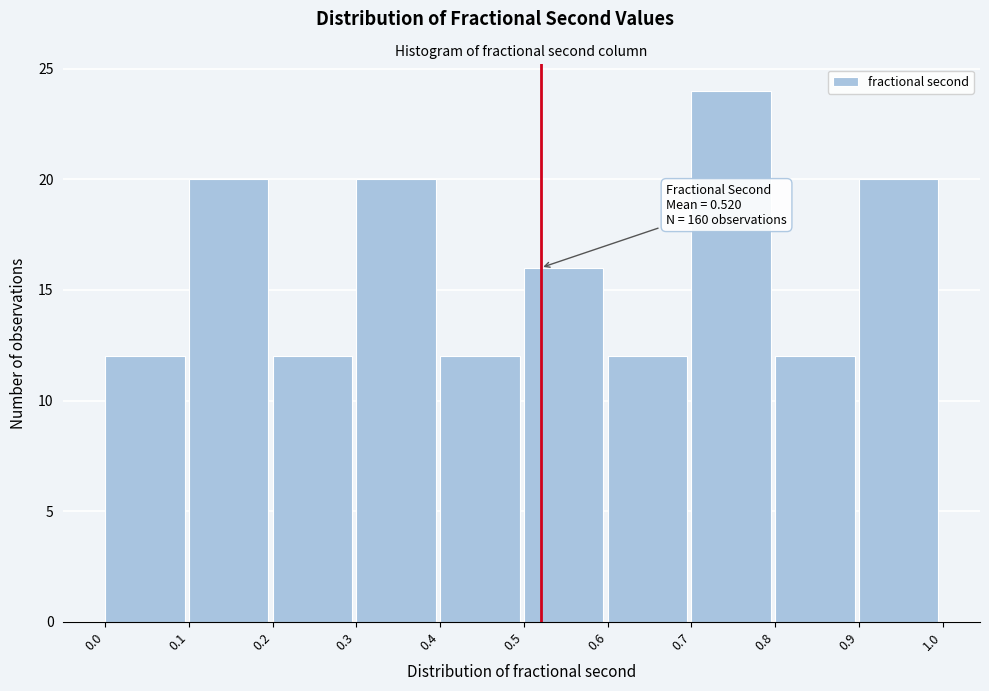

Over which range of the x-axis is the bar tallest?

0.7 to 0.8